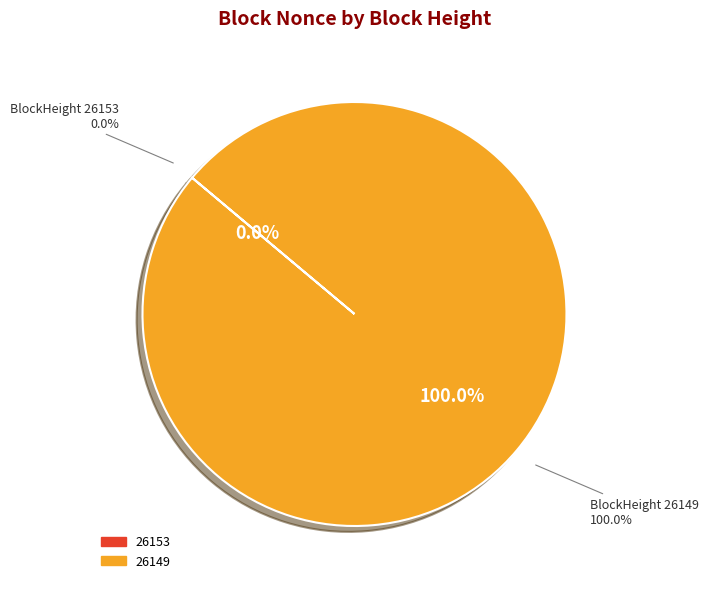

What portion of the pie excludes 26153?

100.0%